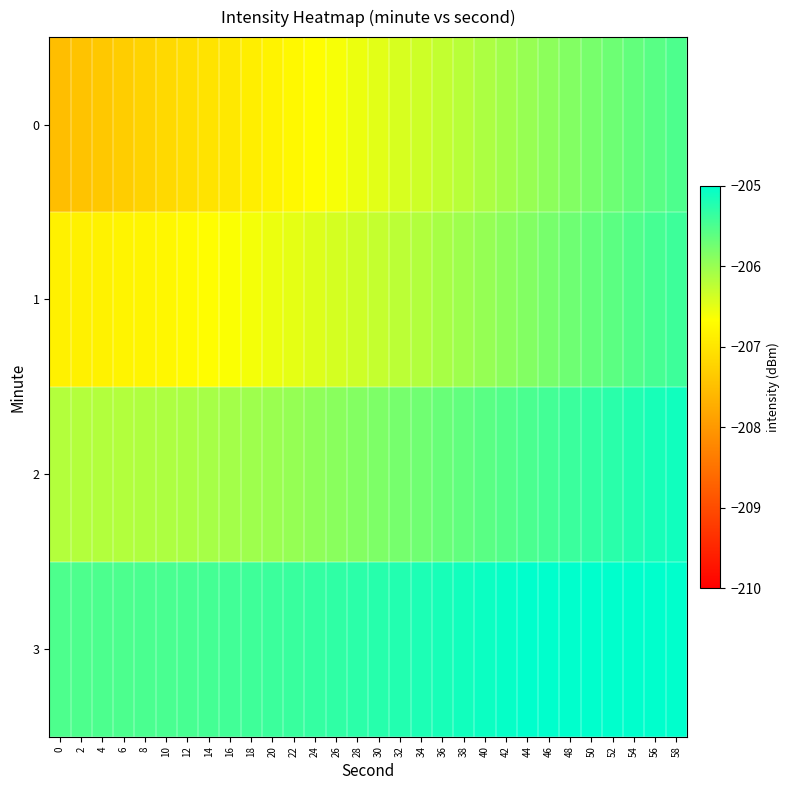

What is the smallest value displayed?

-207.5